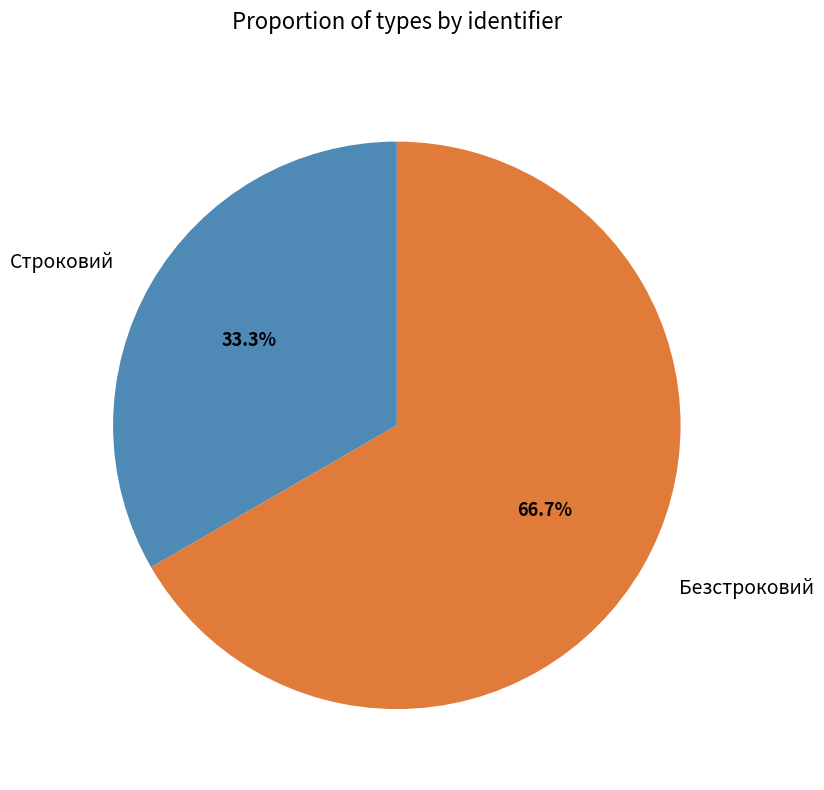

Rank the categories by value from highest to lowest.

Безстроковий, Строковий